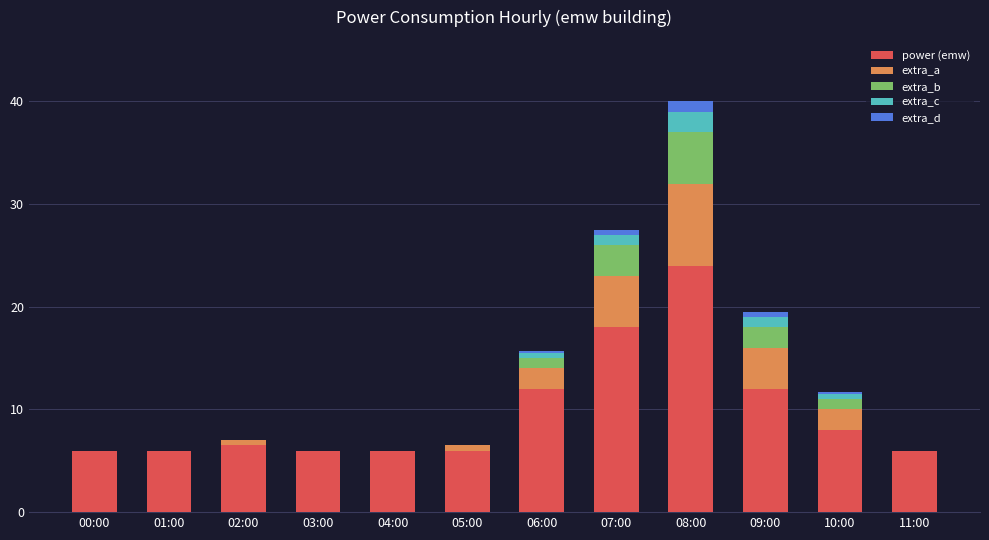

Does the chart contain stacked bars?

Yes